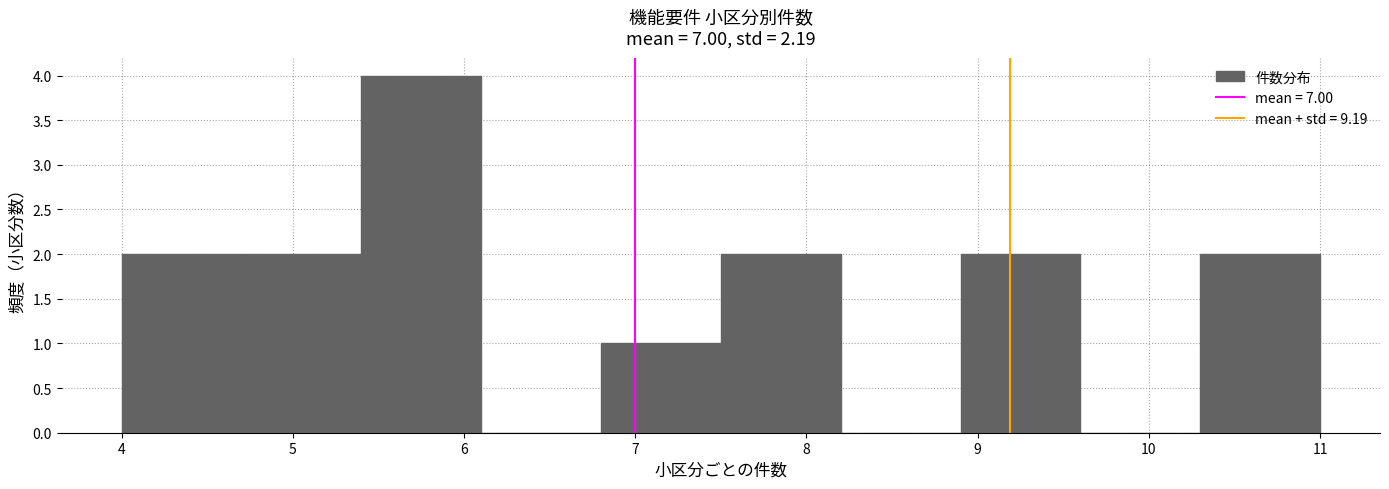

Over which range of the x-axis is the bar tallest?

5.4 to 6.1